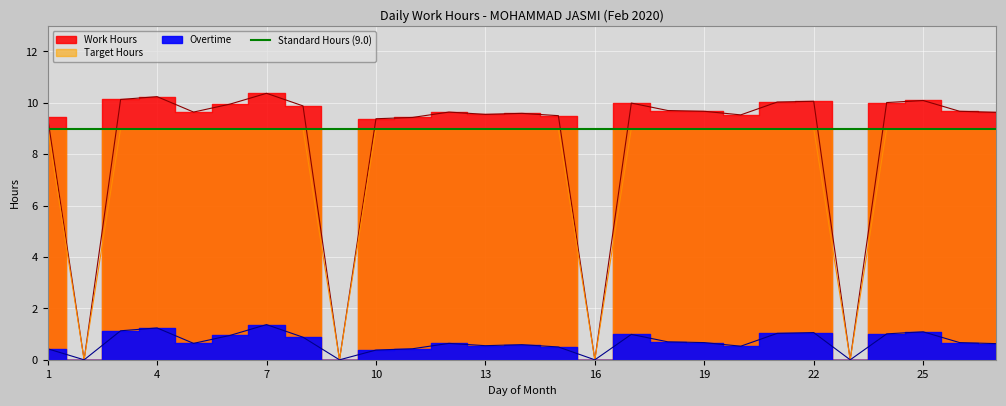

True or false: Overtime and Work Hours cross at least once.

False